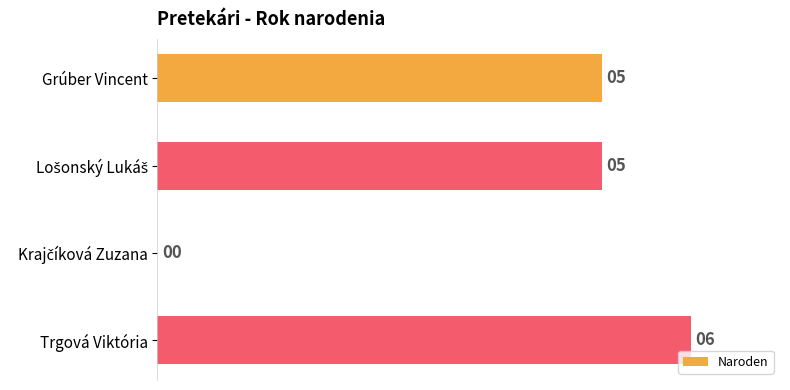

What value does the data have at Grúber Vincent?

5